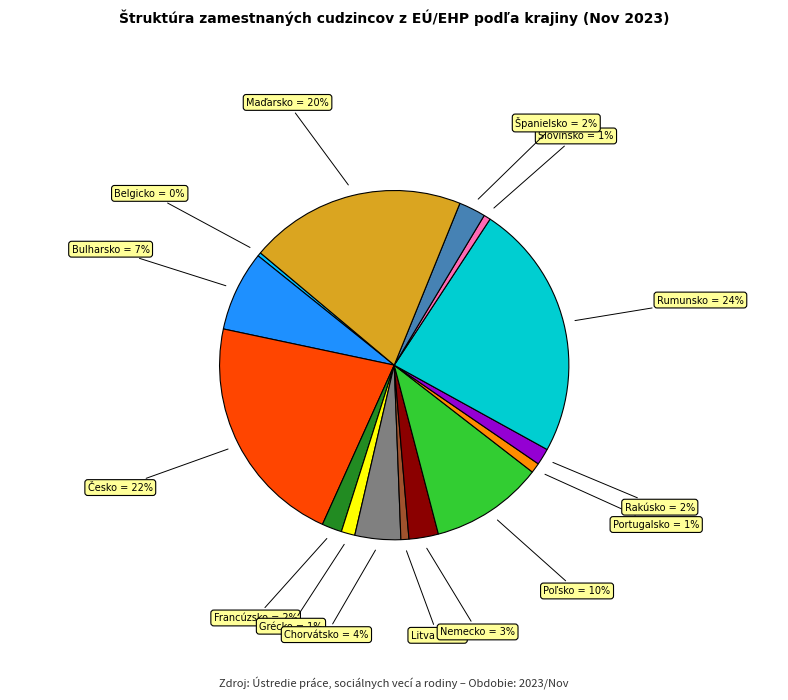

The Maďarsko slice represents 20% of the pie. True or false?

True